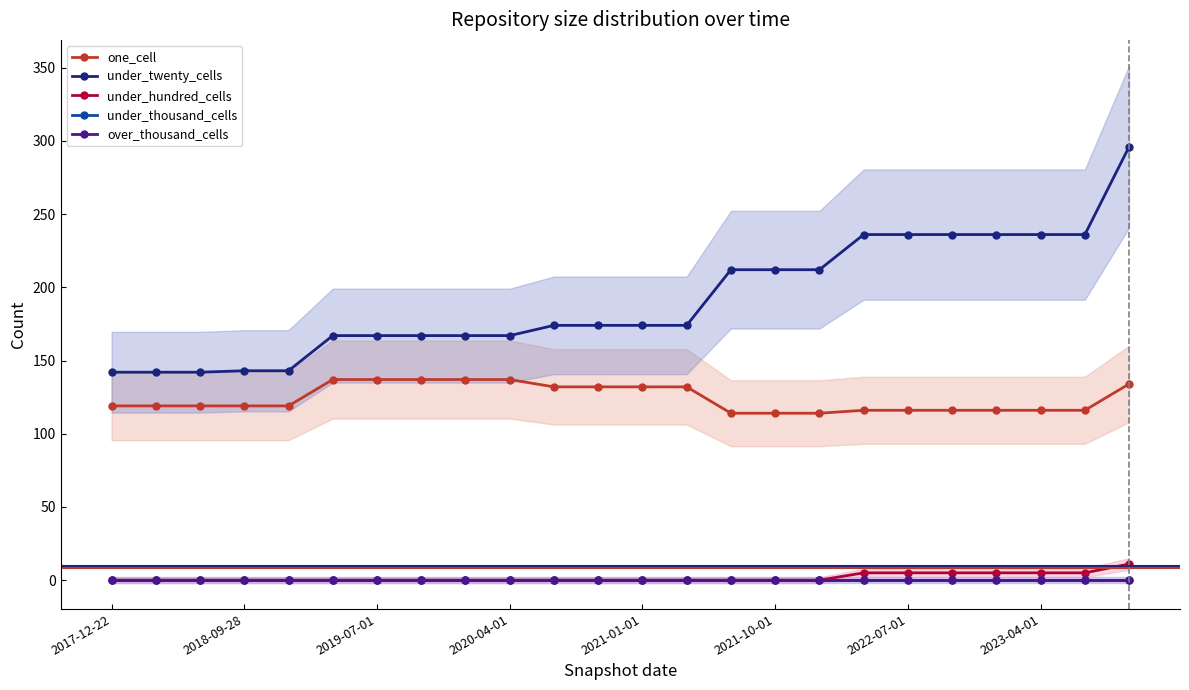

The one_cell series shows 81 at 2017-12-22. True or false?

False